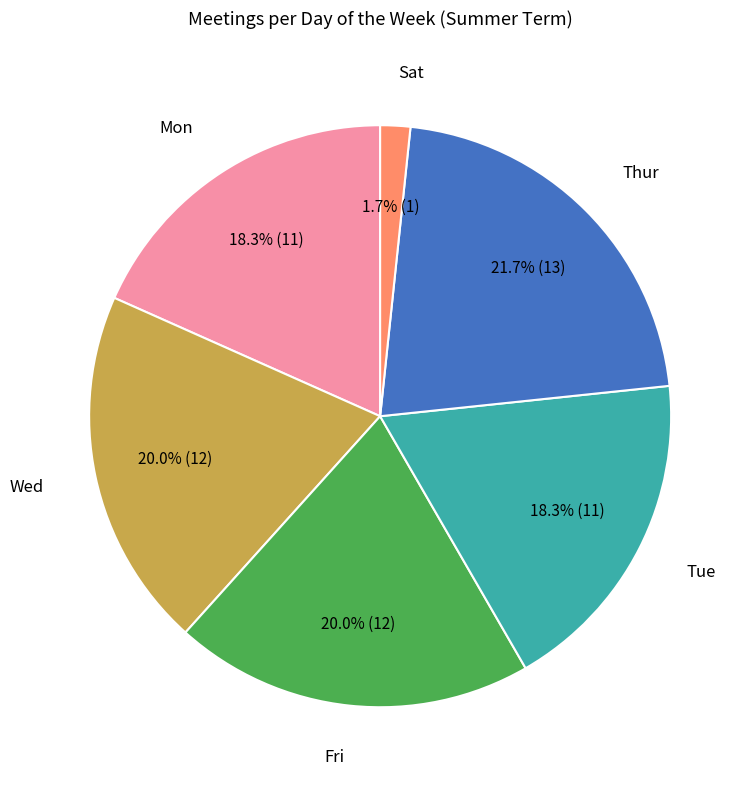

What is the ratio of the value at Mon to the value at Wed?

0.9